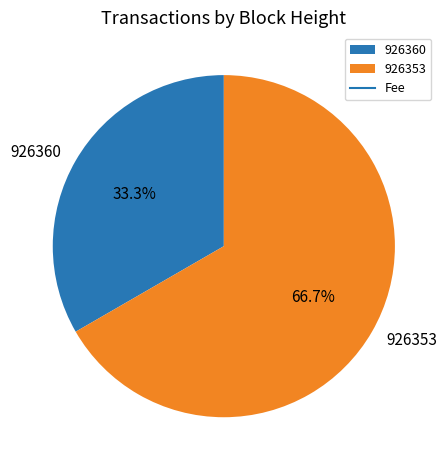

Between 926360 and 926353, which is larger?

926353